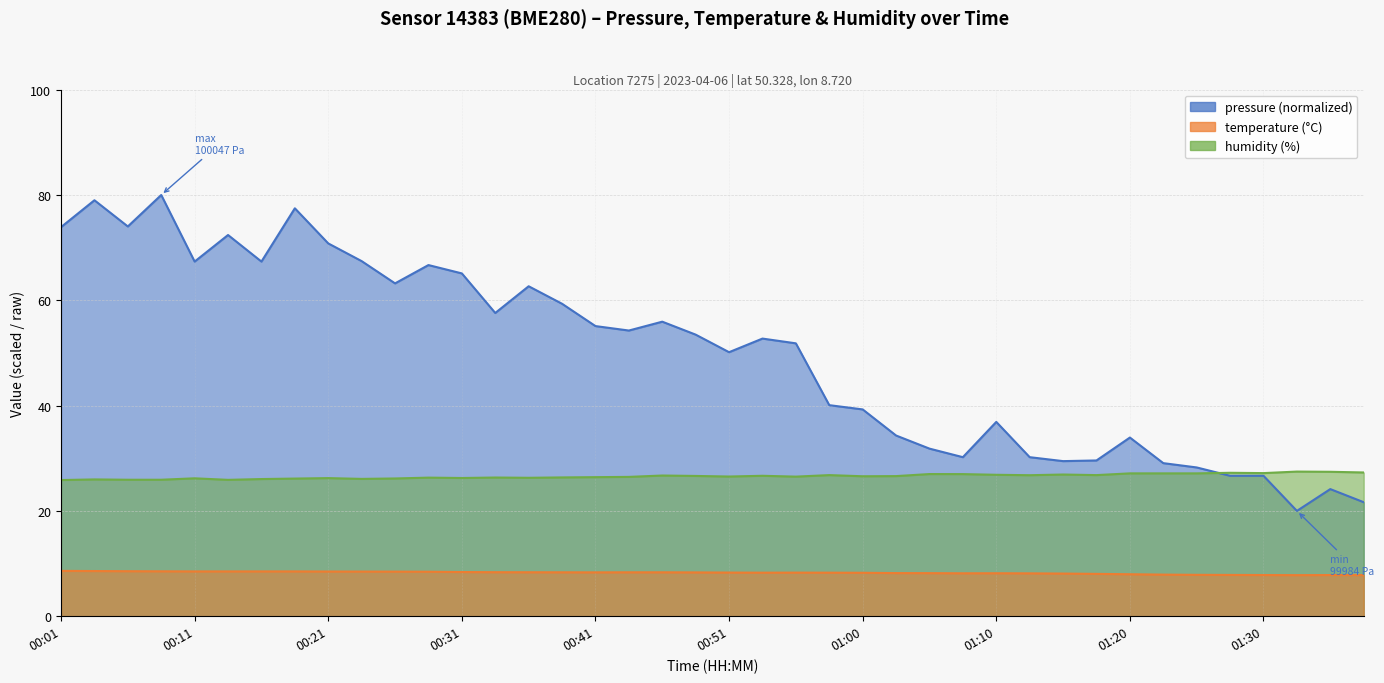

True or false: temperature has a value of 14.7 at 00:53.

False